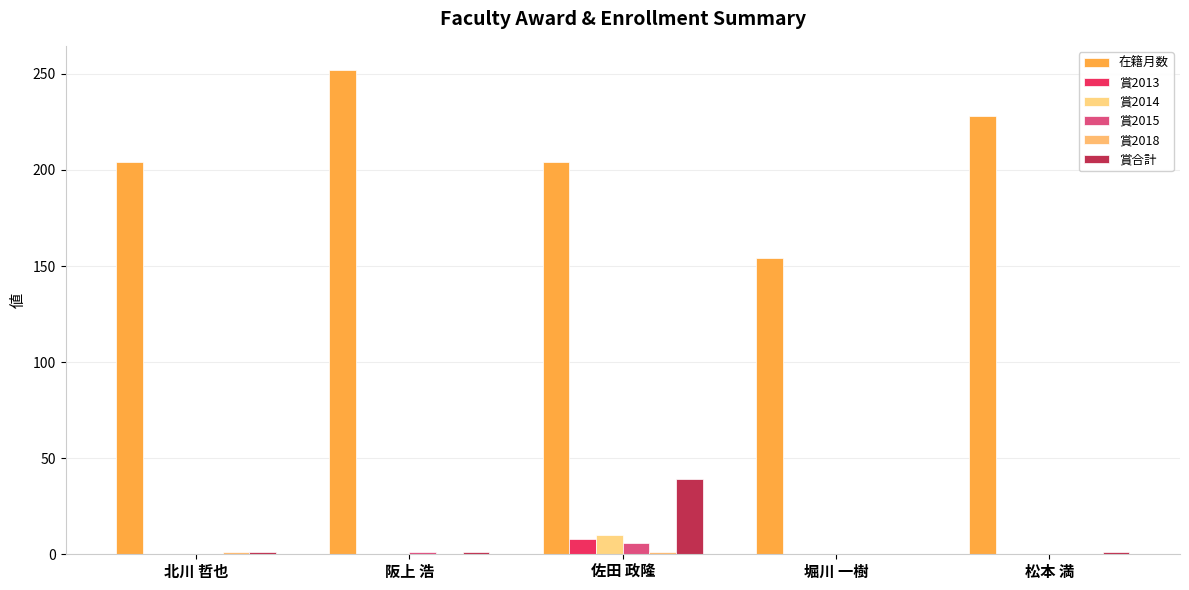

Which has a higher value, 北川 哲也 or 佐田 政隆?

北川 哲也